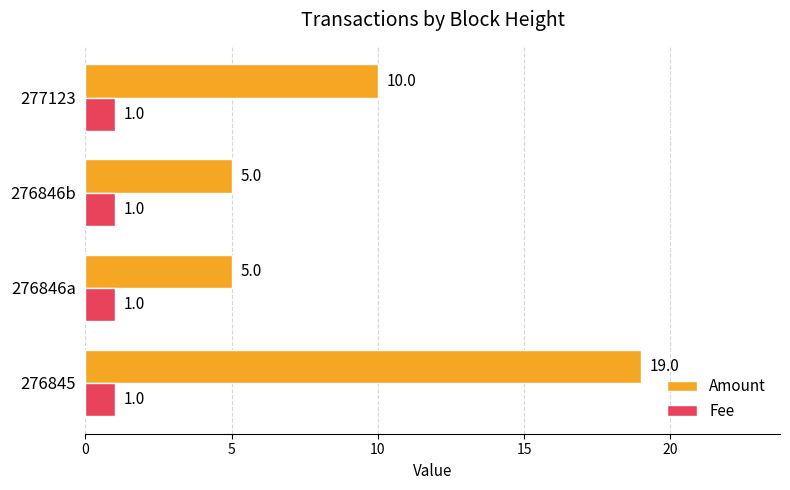

How many distinct data groups are displayed?

2